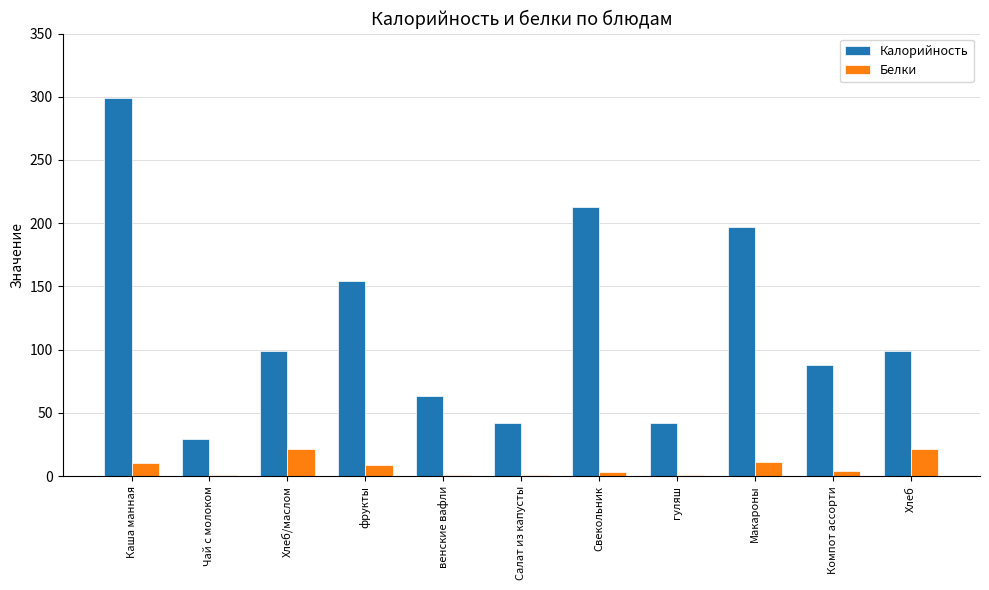

What are all the series names shown in the legend?

Калорийность, Белки